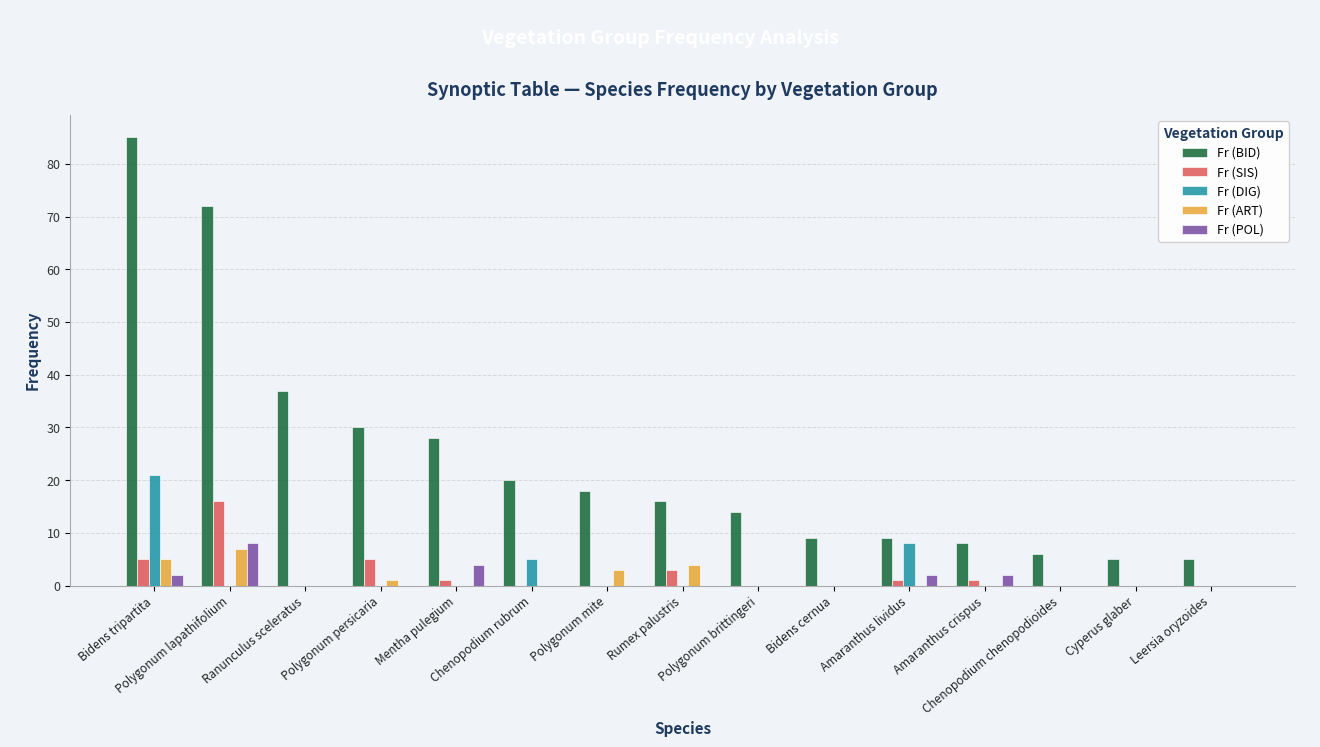

What is the sum of all Fr (DIG) values?

34